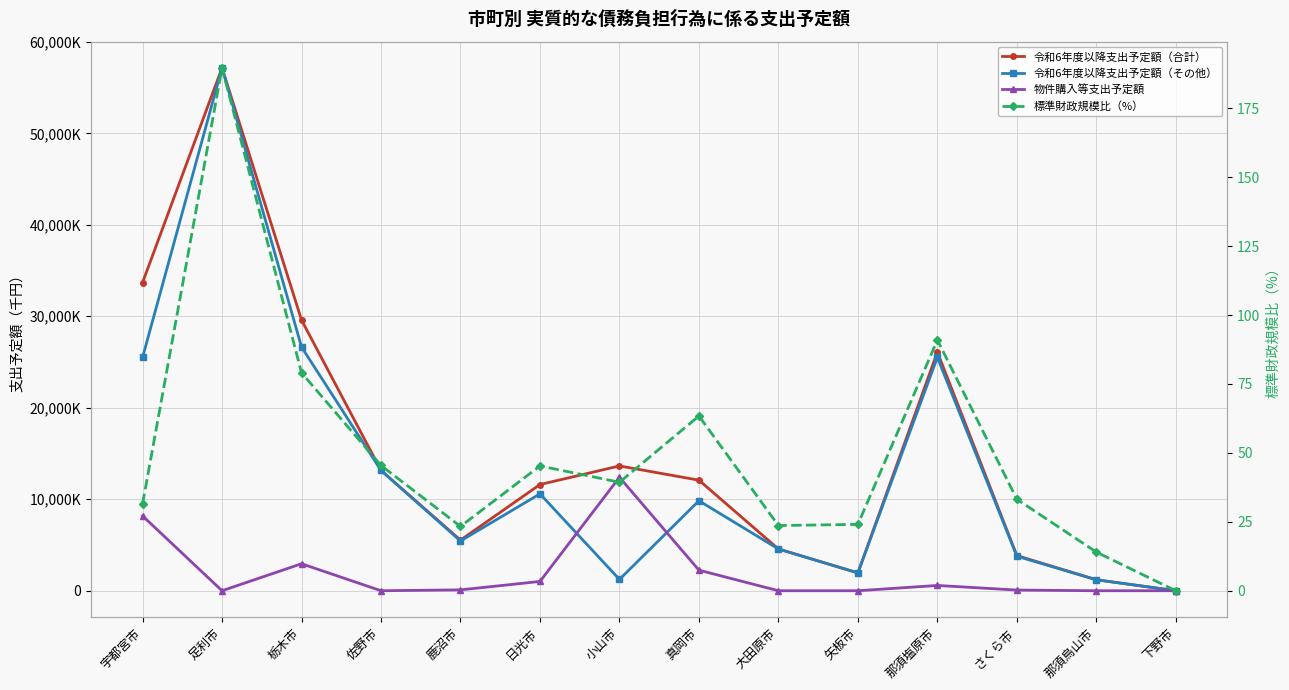

Which series changed the most between 宇都宮市 and 栃木市?

物件購入等支出予定額